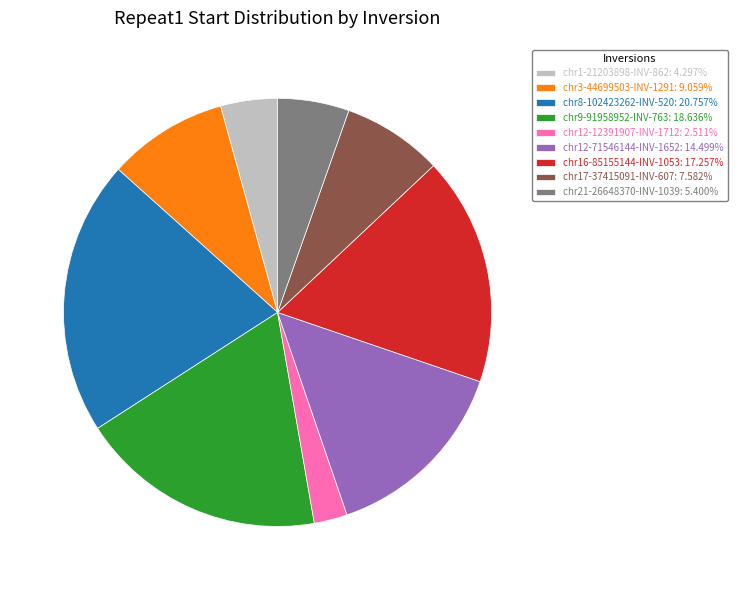

Do chr16-85155144-INV-1053: 17.257% and chr3-44699503-INV-1291: 9.059% together represent more than half of the pie?

No